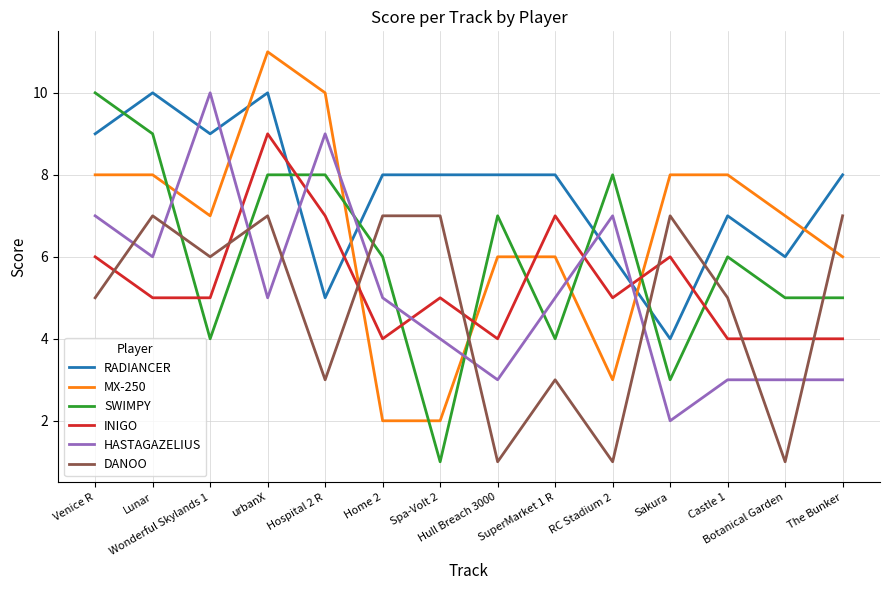

In DANOO, how many points are lower than both neighbors (excluding endpoints)?

5